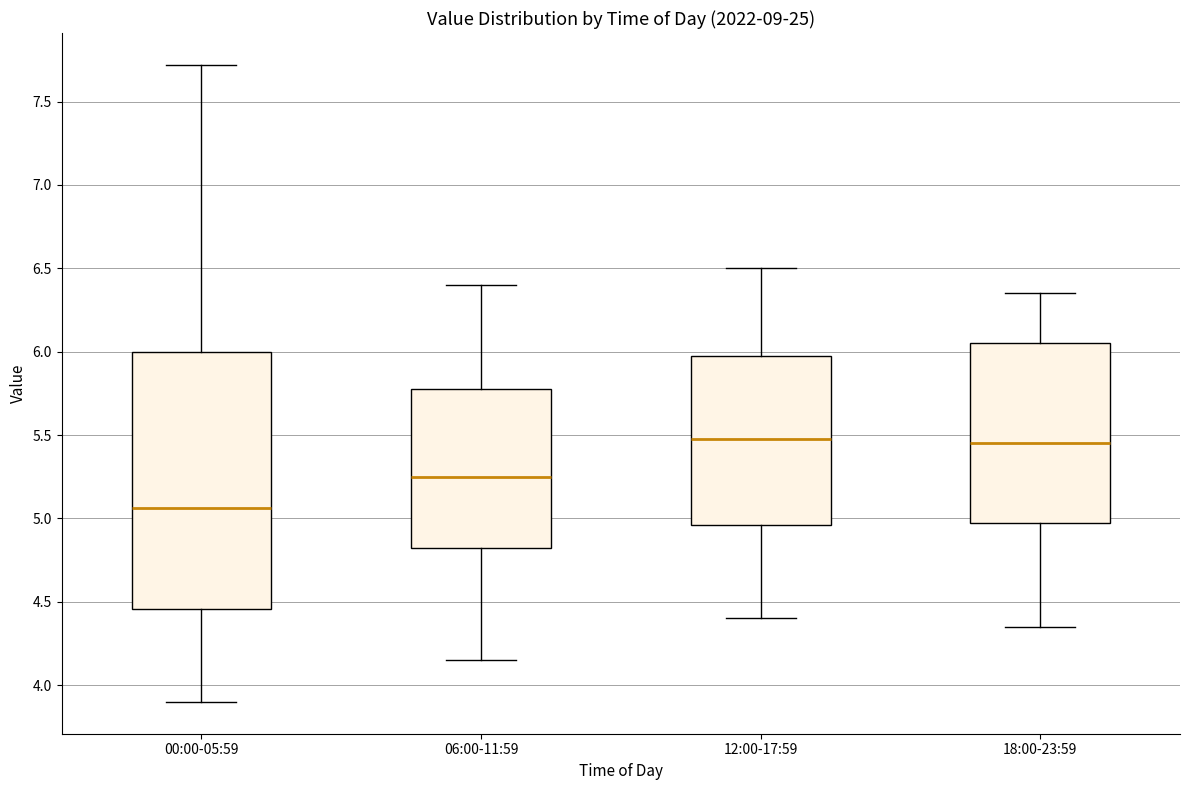

Which box is the tallest, from its lower edge to its upper edge?

00:00-05:59